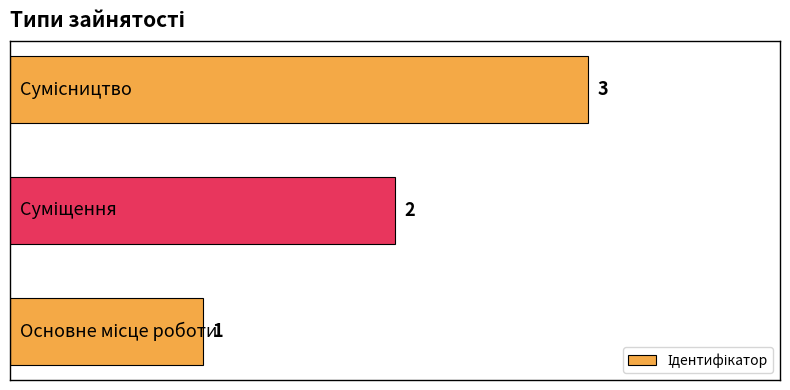

Does the chart contain stacked bars?

No